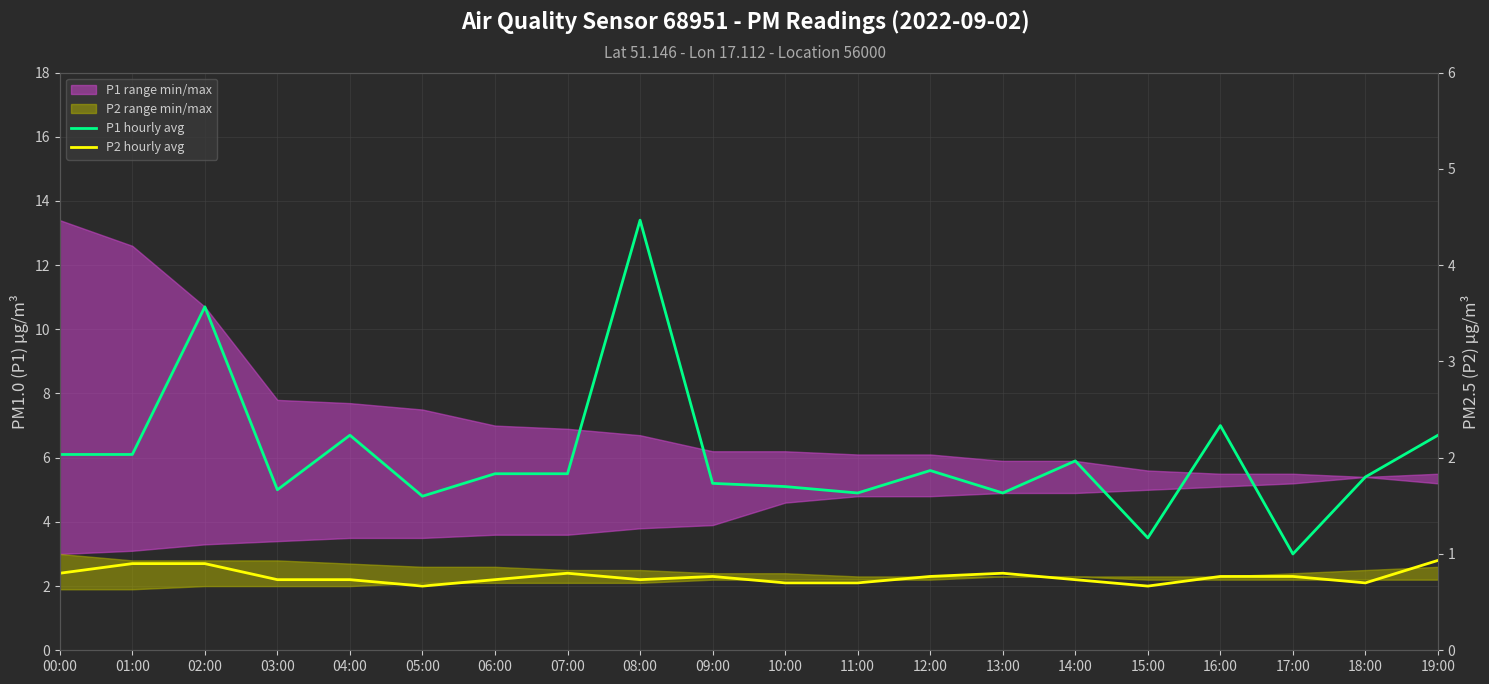

What is the difference between the highest and lowest values at 14:00?

3.7